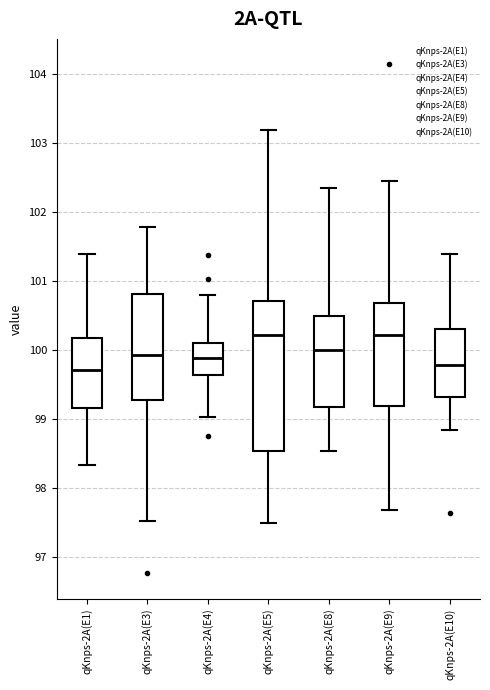

Reading left to right, transcribe this box plot: for each box, give where its median line is, the range the box spans, and where its two whiskers end, as read against the y-axis. The values are not printed on the chart, so give them approximately, as read against the axis.

qKnps-2A(E1): median 99.7, box 99.2 to 100.2, whiskers 98.3 to 101.4
qKnps-2A(E3): median 99.9, box 99.3 to 100.8, whiskers 97.5 to 101.8
qKnps-2A(E4): median 99.9, box 99.6 to 100.1, whiskers 99.0 to 100.8
qKnps-2A(E5): median 100.2, box 98.5 to 100.7, whiskers 97.5 to 103.2
qKnps-2A(E8): median 100.0, box 99.2 to 100.5, whiskers 98.5 to 102.3
qKnps-2A(E9): median 100.2, box 99.2 to 100.7, whiskers 97.7 to 102.4
qKnps-2A(E10): median 99.8, box 99.3 to 100.3, whiskers 98.8 to 101.4